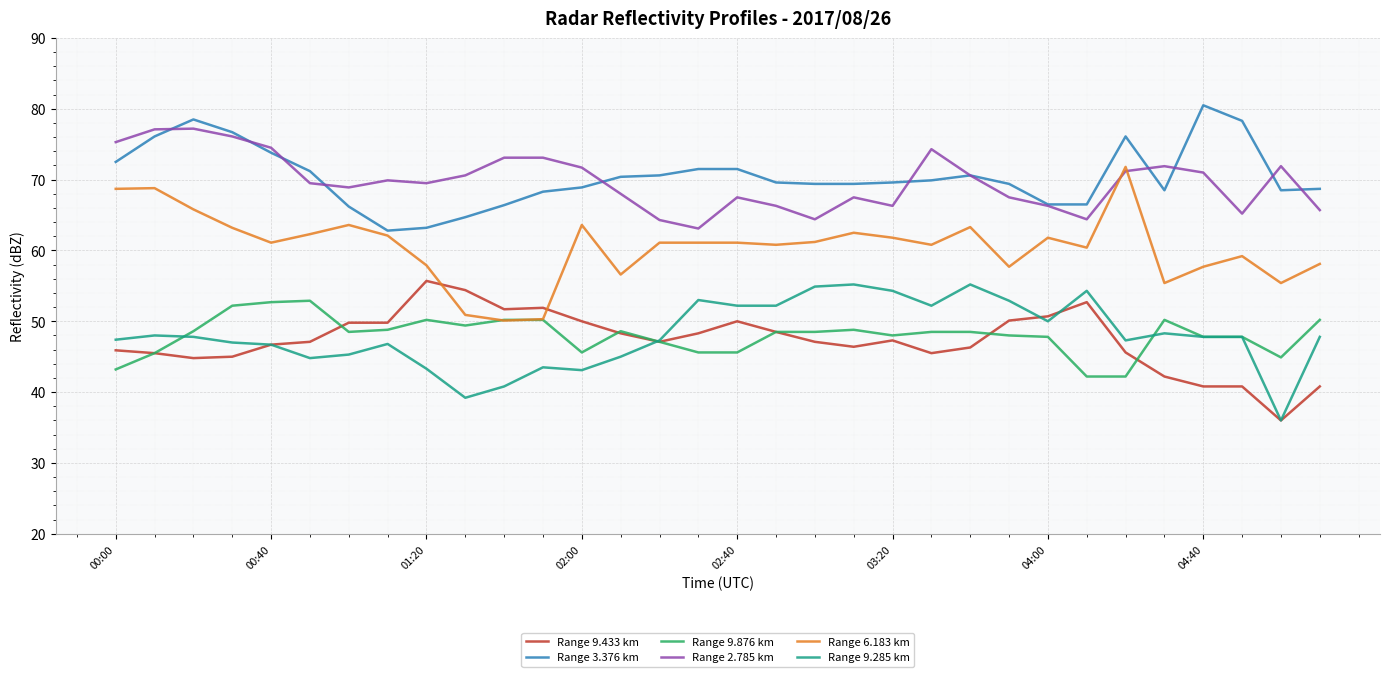

What is the maximum value shown in the chart?

80.5